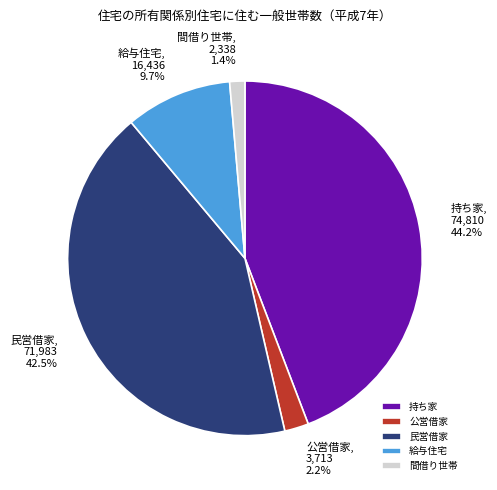

Between 間借り世帯 and 持ち家, which is larger?

持ち家